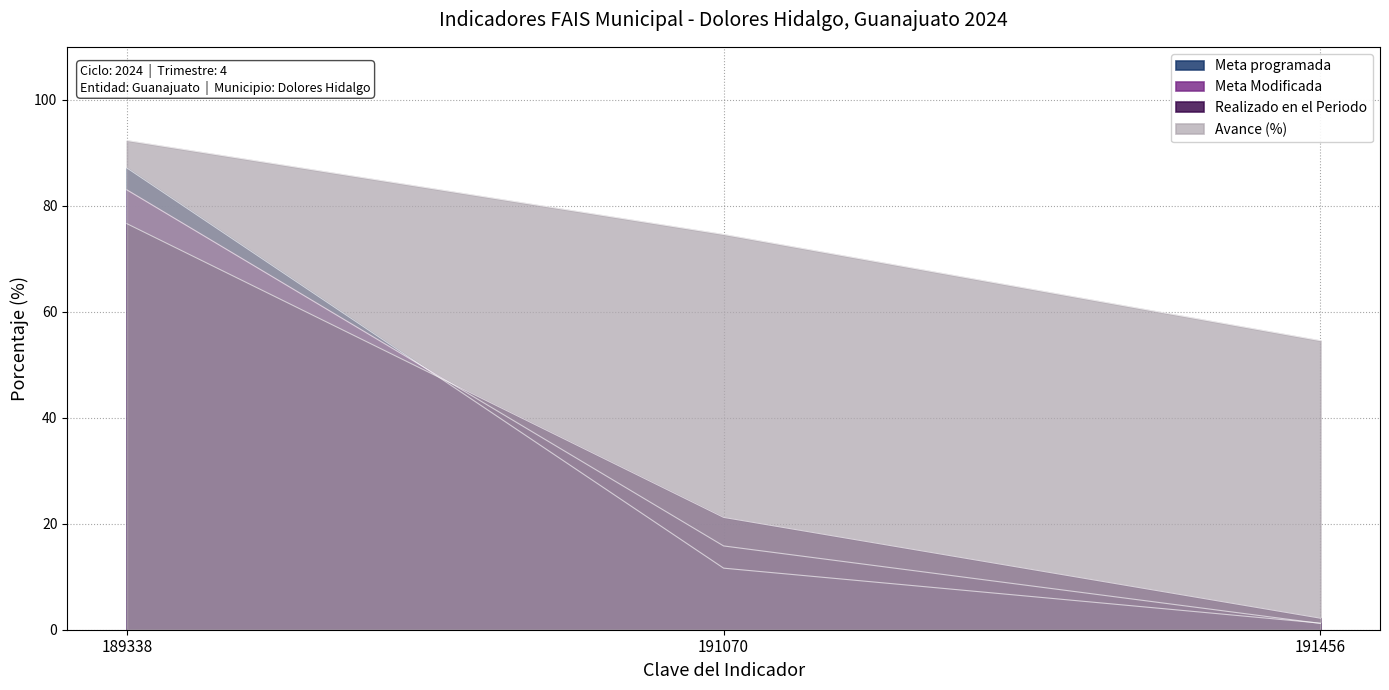

What is the average value of the Meta Modificada series?

33.3